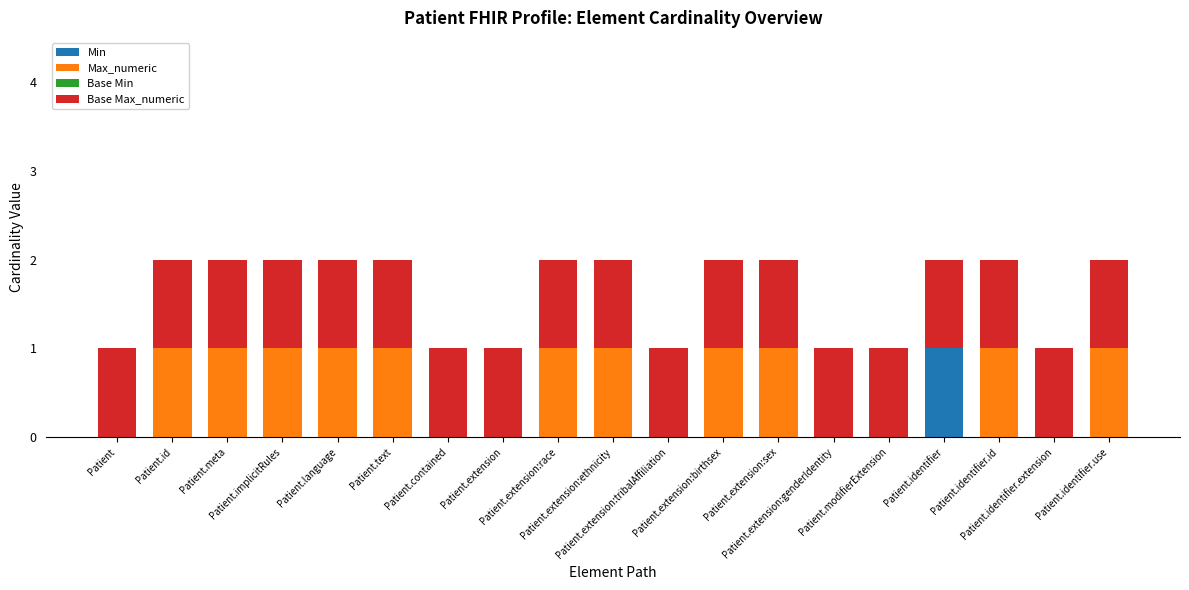

Does the chart contain stacked bars?

Yes